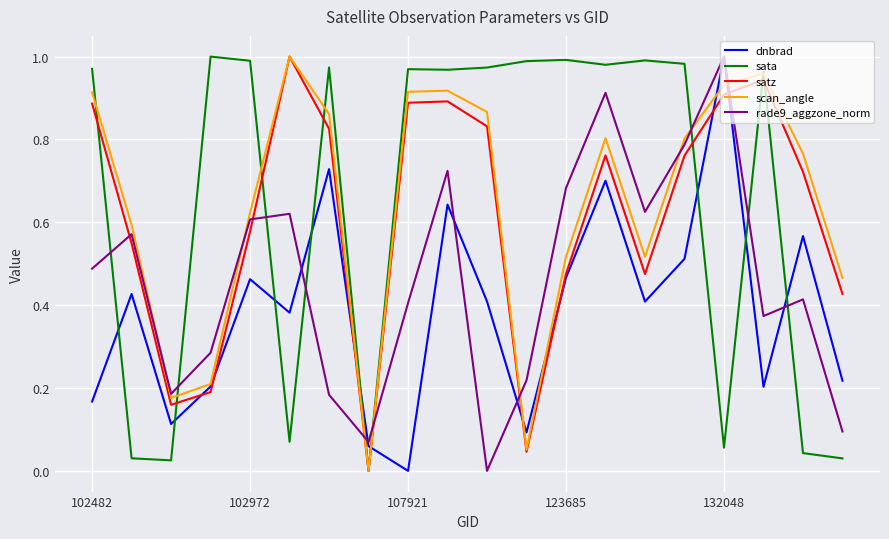

How many values in satz are above zero?

19